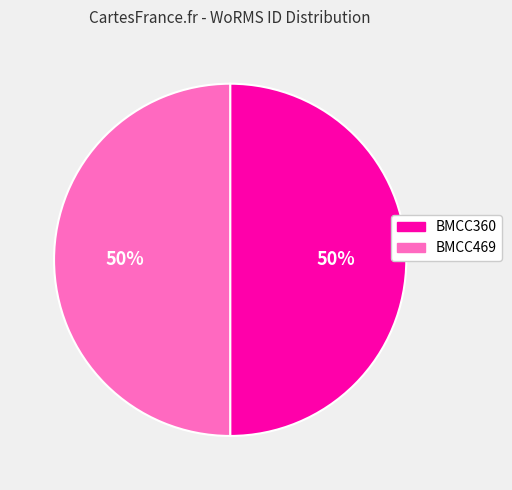

Approximately how many times larger is the value at BMCC469 compared to BMCC360?

1.0